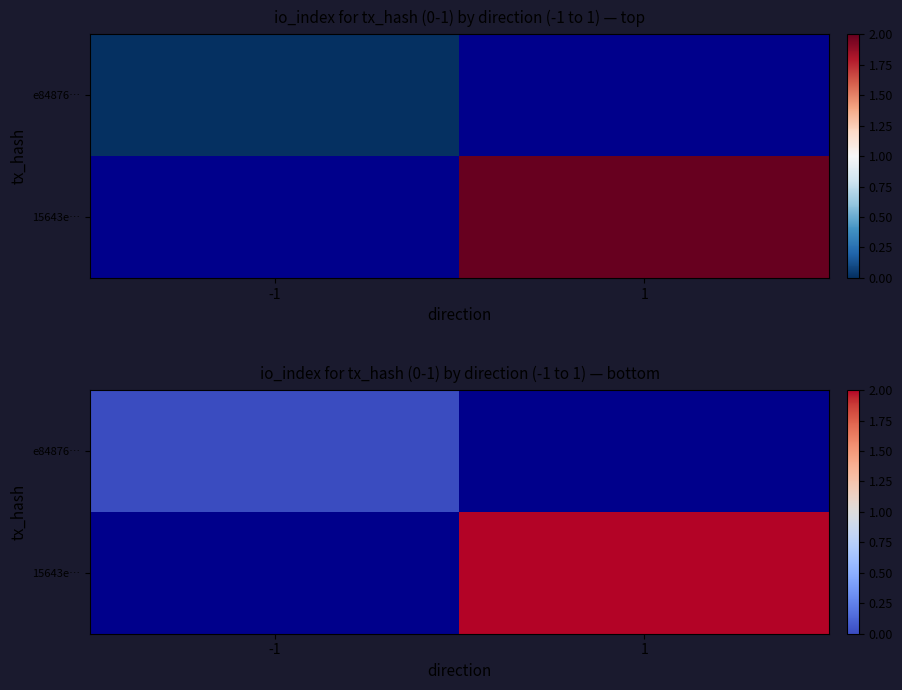

Count the number of categories in the chart.

2